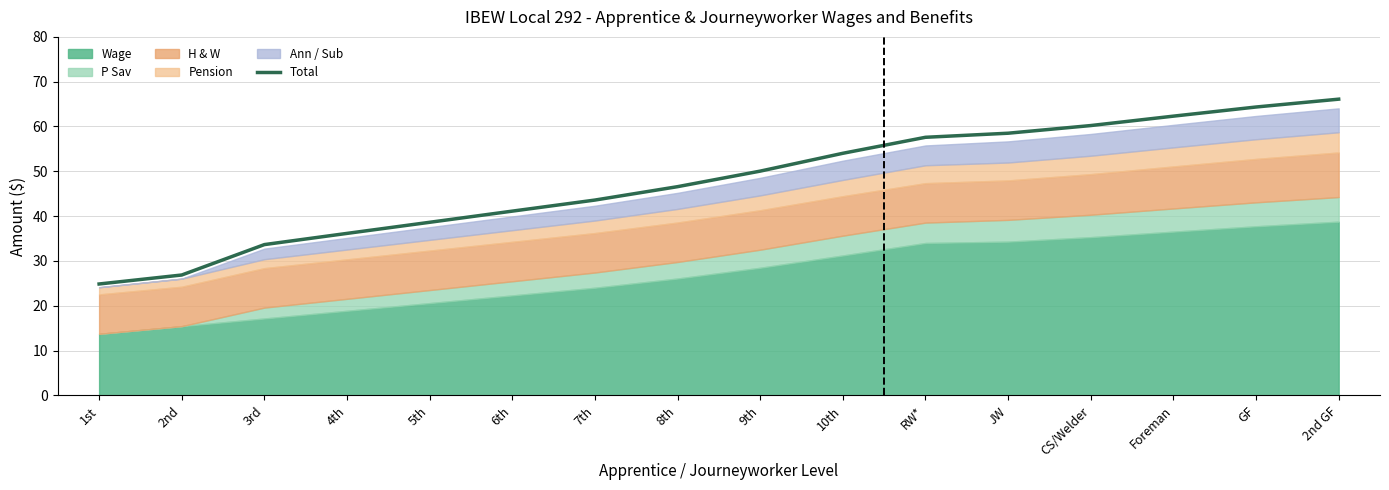

What is the sum of all values?

764.5